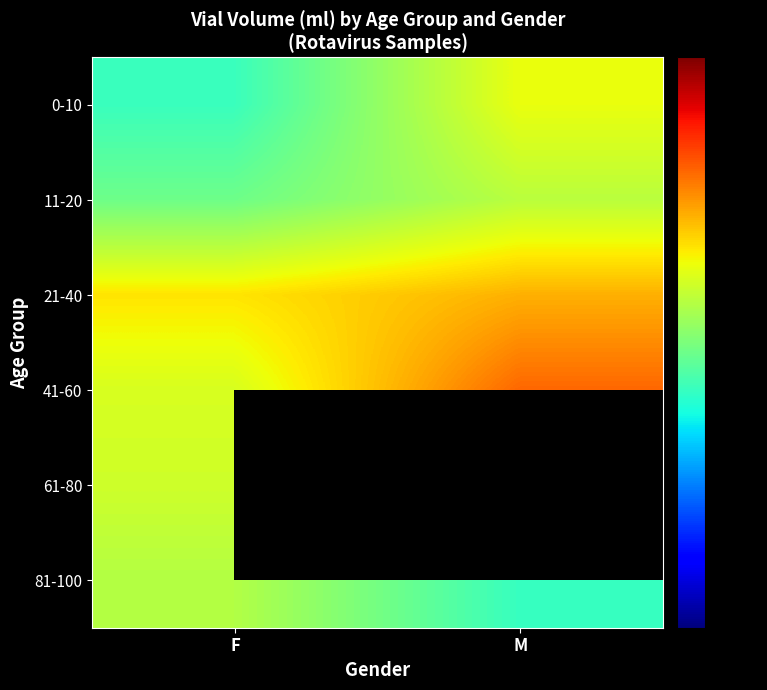

Is it true that 0-10 equals 12.6 at F?

True